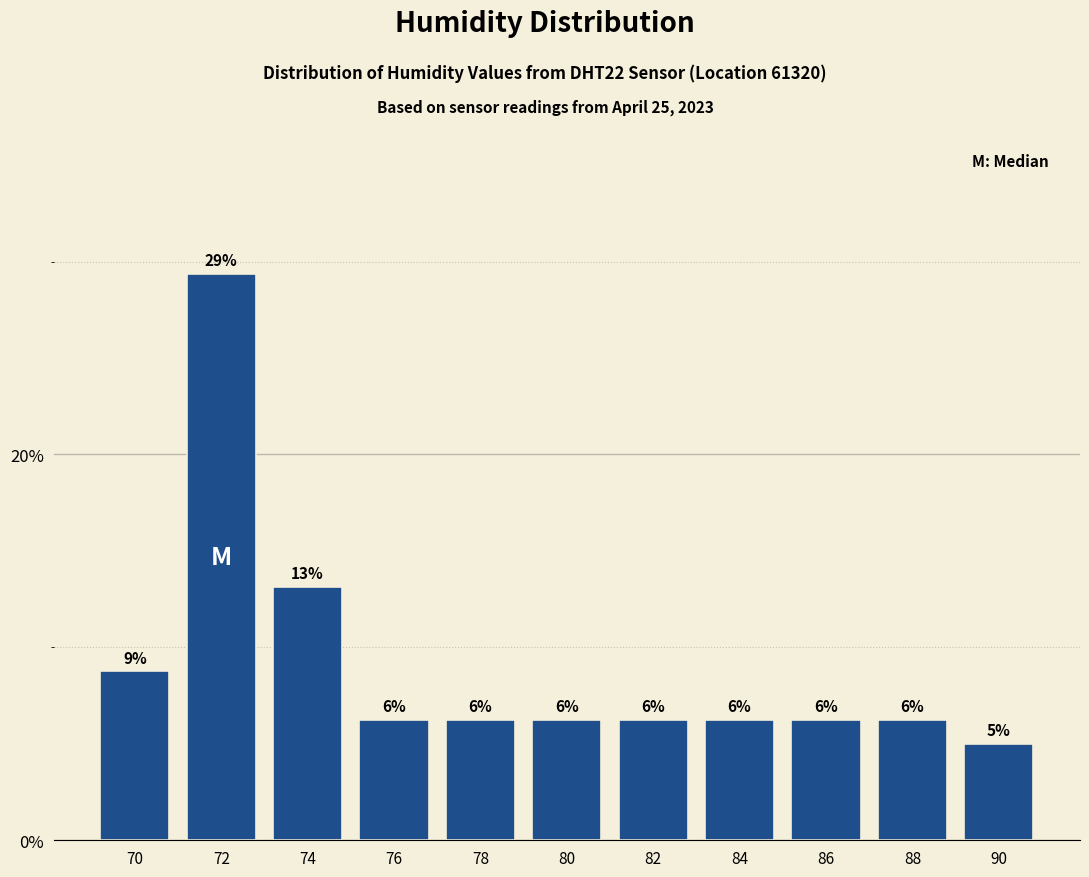

Does the chart contain any negative values?

No